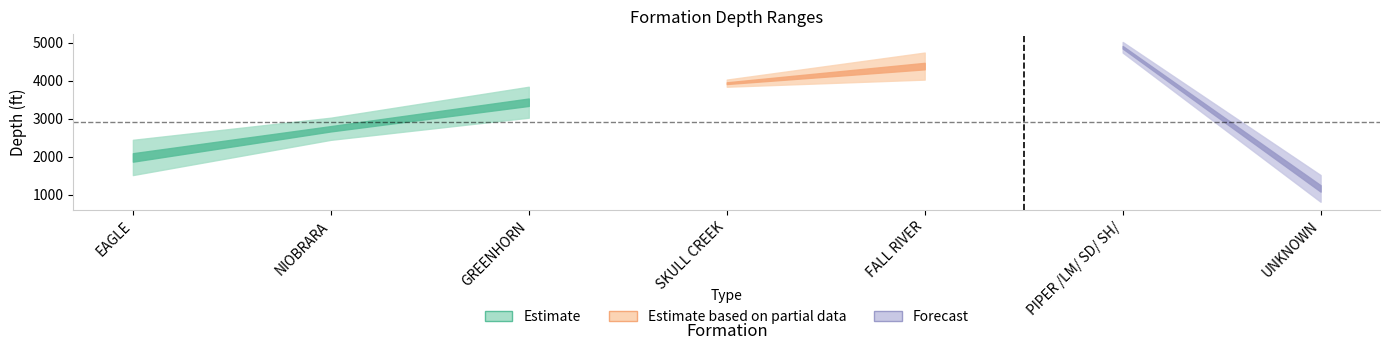

Does the chart display data point markers on the line(s)?

No